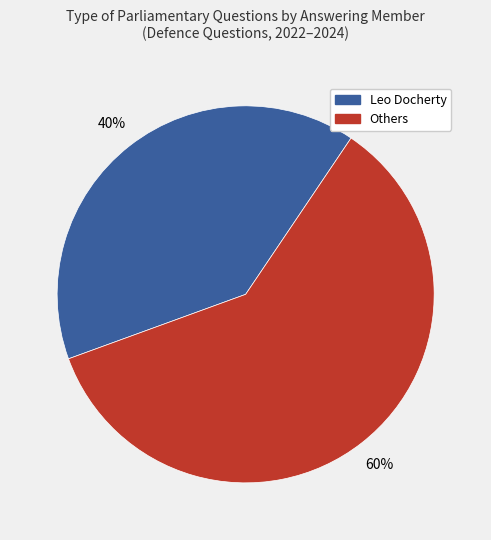

Is there a majority slice in this chart?

Yes